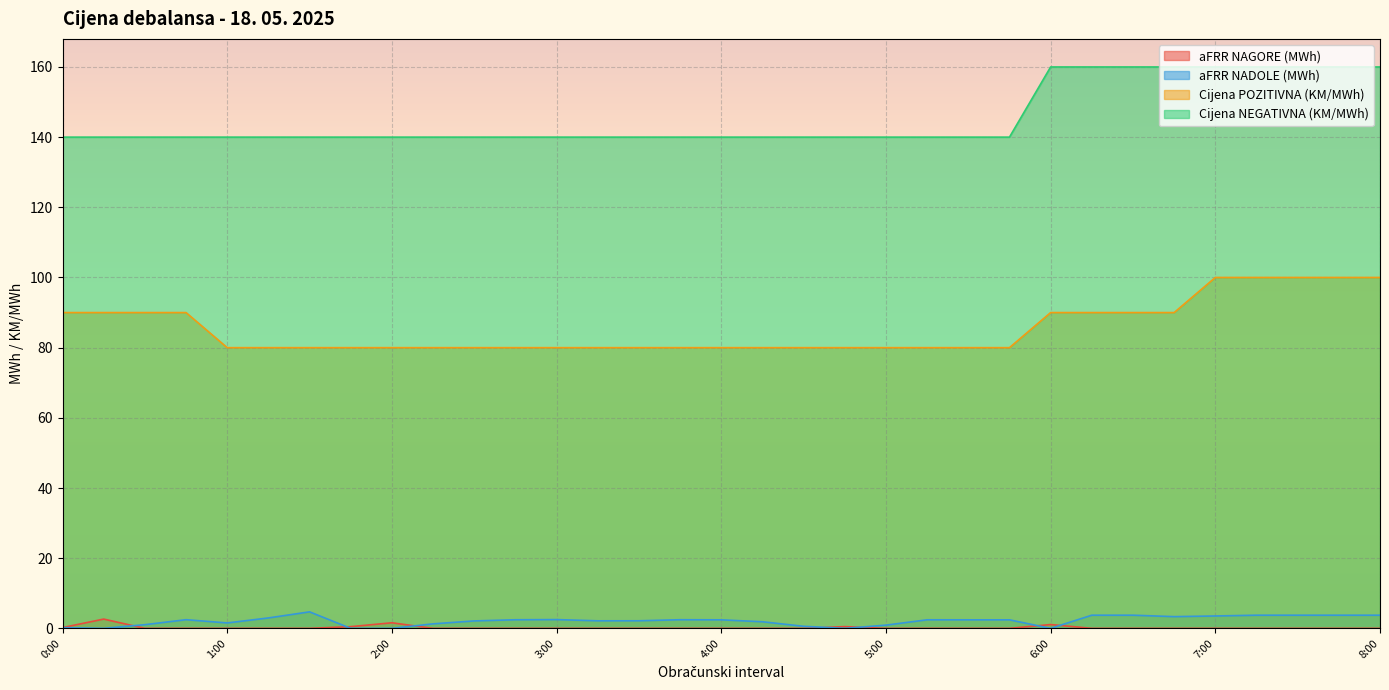

Does the chart display data point markers on the line(s)?

No